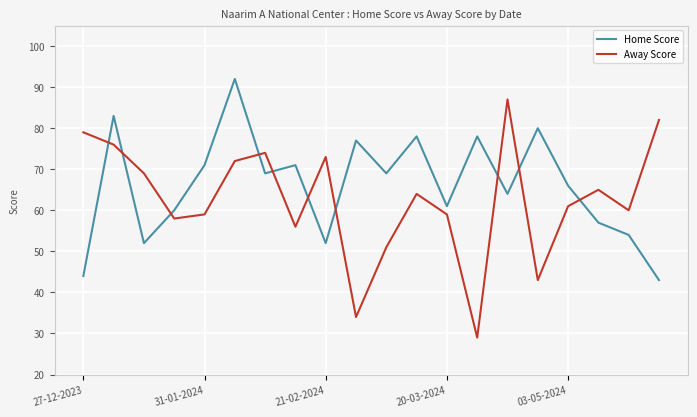

Which series has the widest spread of values?

Away Score